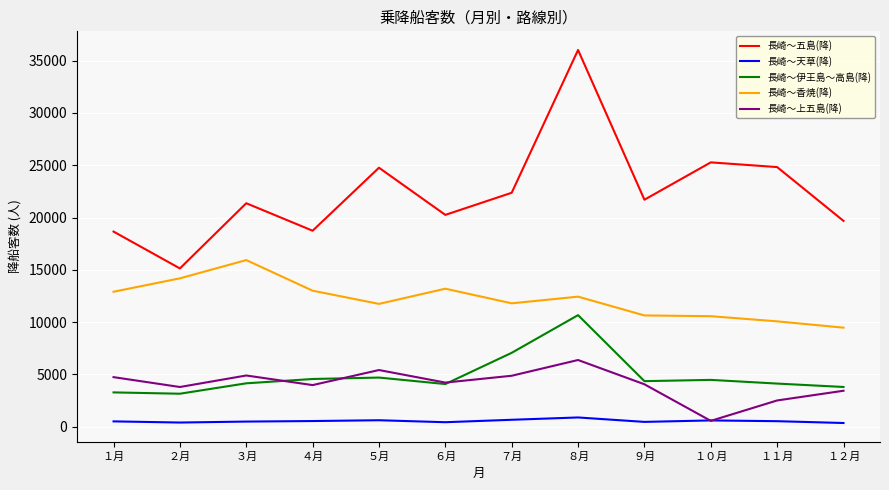

Which series has the largest total across all categories?

長崎～五島(降)